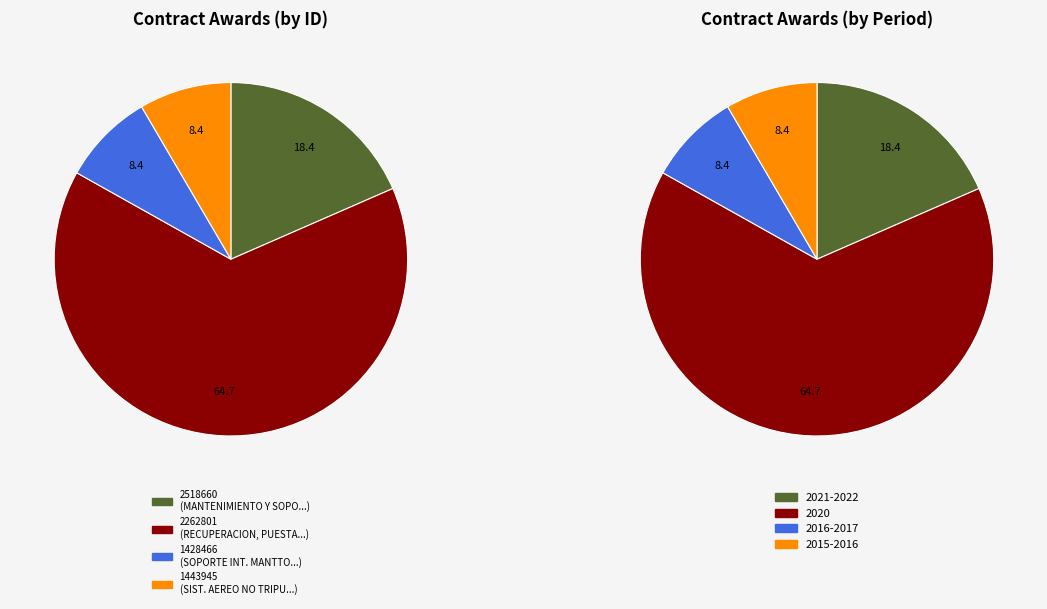

To the nearest percent, what portion does 2262801 represent?

65%